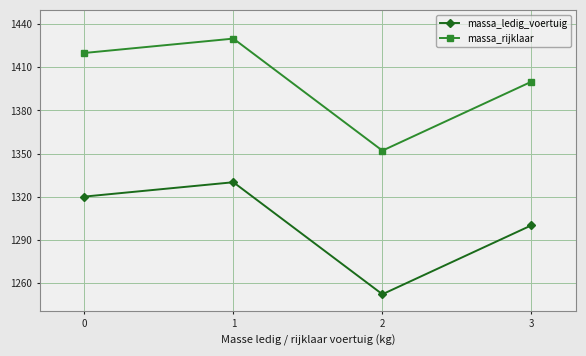

What is the highest value of the massa_ledig_voertuig series?

1330